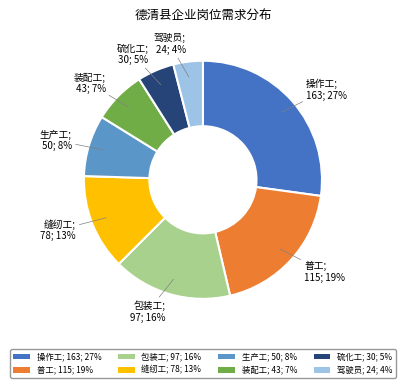

Count the number of slices in the pie.

8